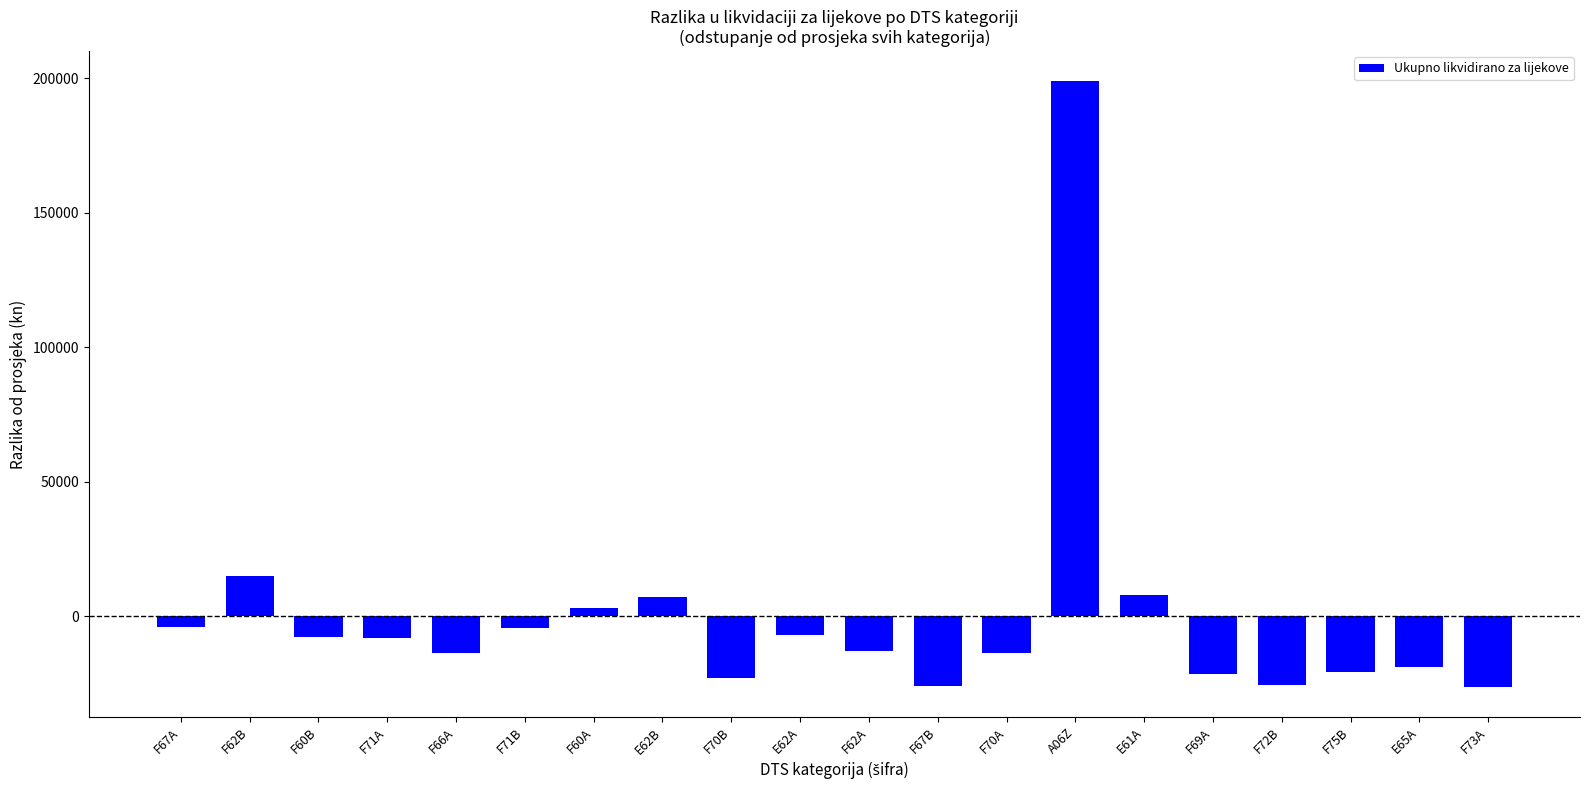

What is the value of the 11th bar from the left?

-12796.6